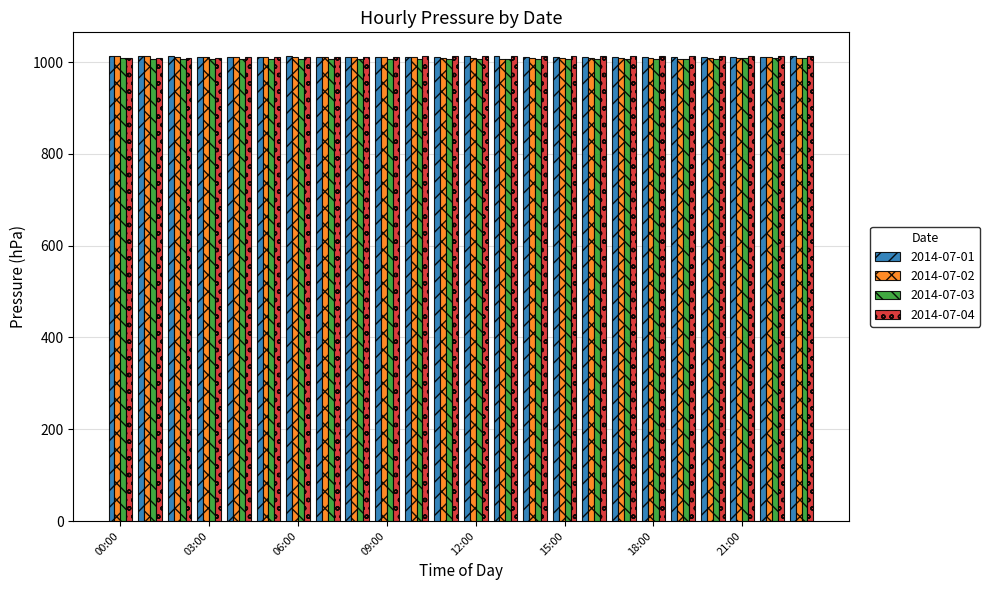

What is the sum of all 2014-07-01 values?

24289